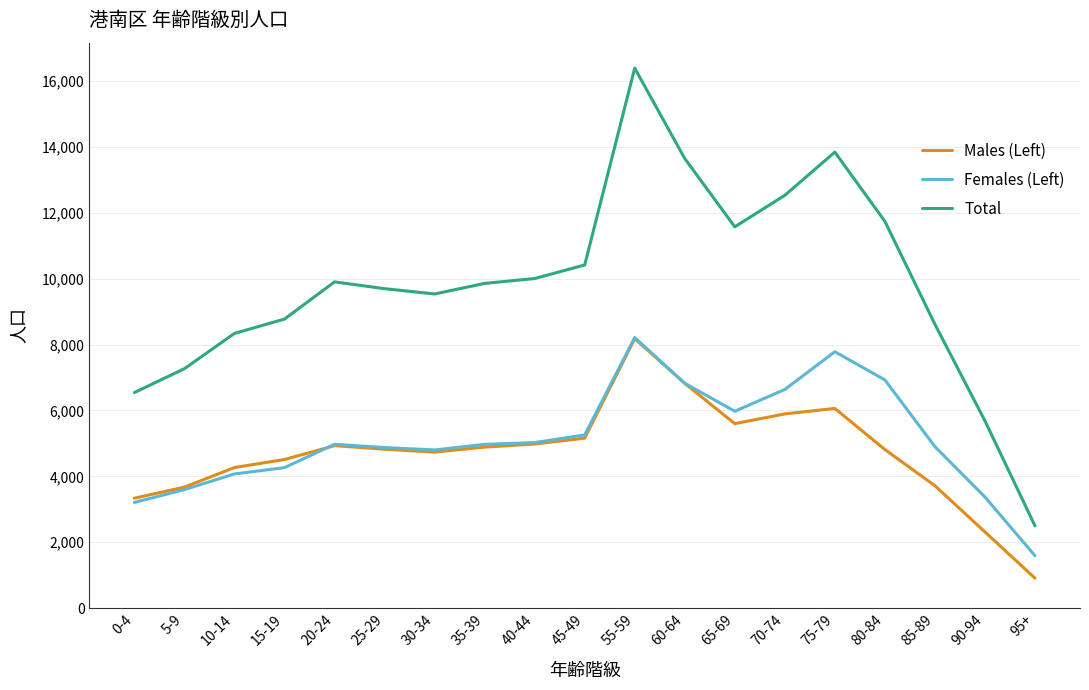

What is the difference between the second highest and second lowest values in the Males (Left) series?

4512